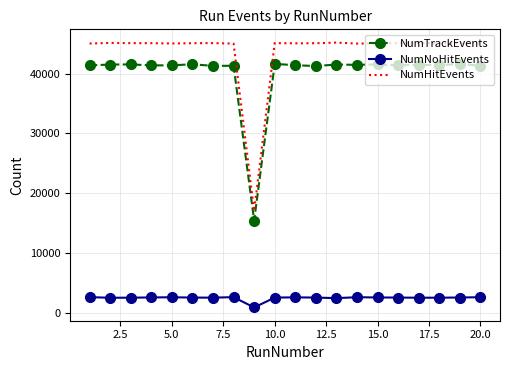

Which series has the widest spread of values?

NumHitEvents